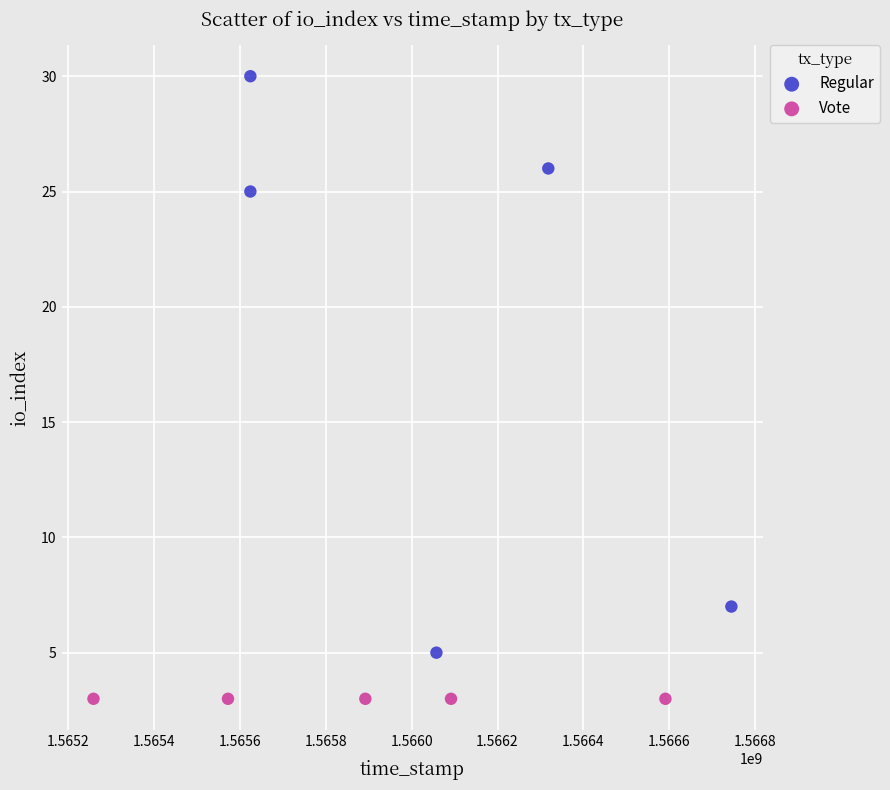

Which series reaches the minimum Y coordinate?

Vote